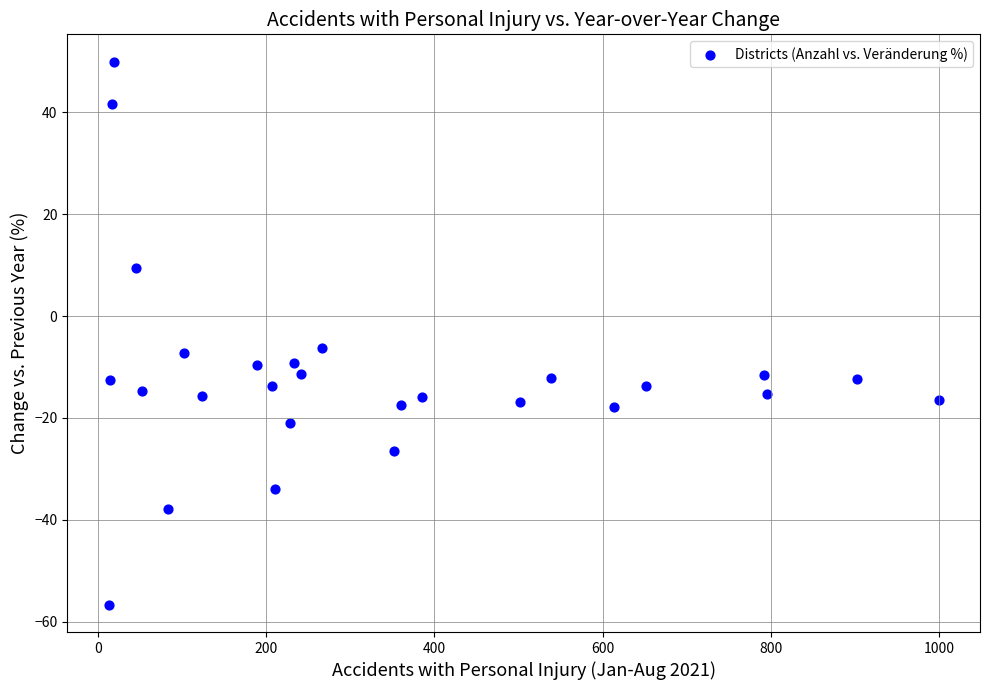

What is the range of Y values (max minus min)?

106.7